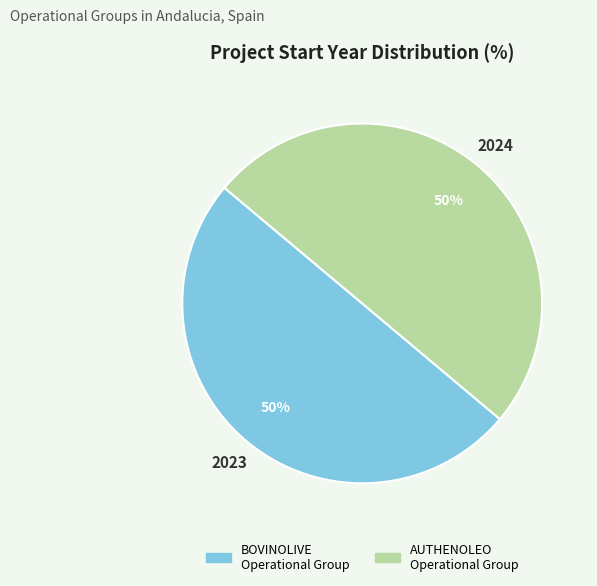

To the nearest percent, what is the combined percentage of AUTHENOLEO Operational Group and BOVINOLIVE Operational Group?

100%